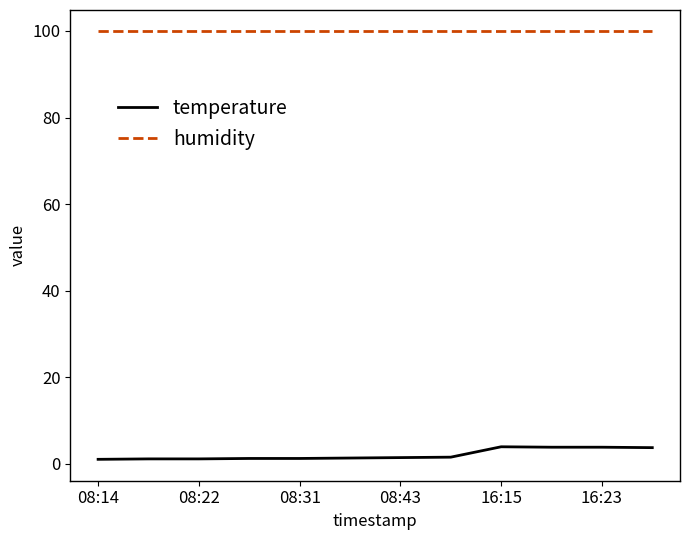

Which series has the largest total across all categories?

humidity